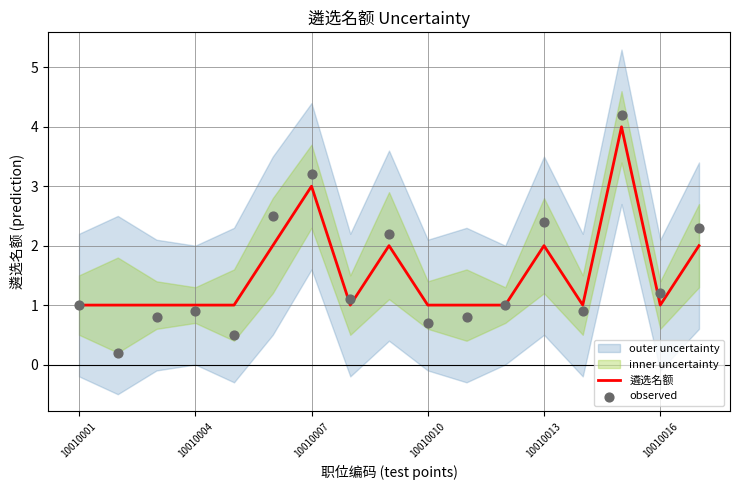

At how many categories does at least one series exceed 2?

6